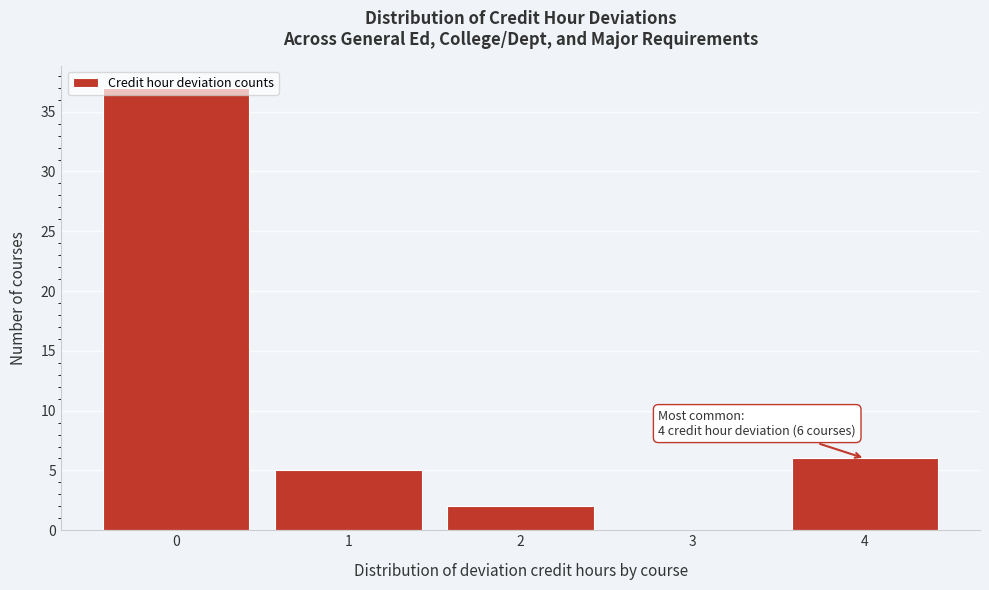

Is it true that the value at 3 is 14?

False